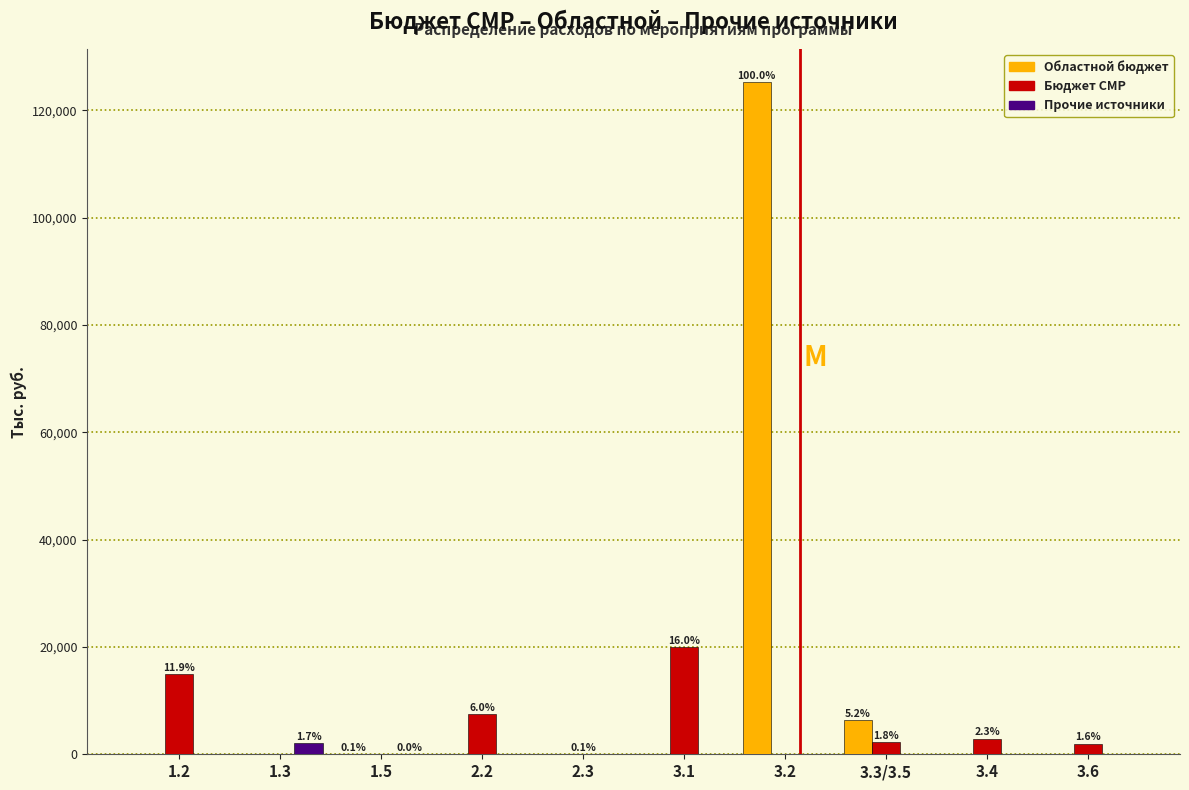

What is the maximum value shown in the chart?

125201.7